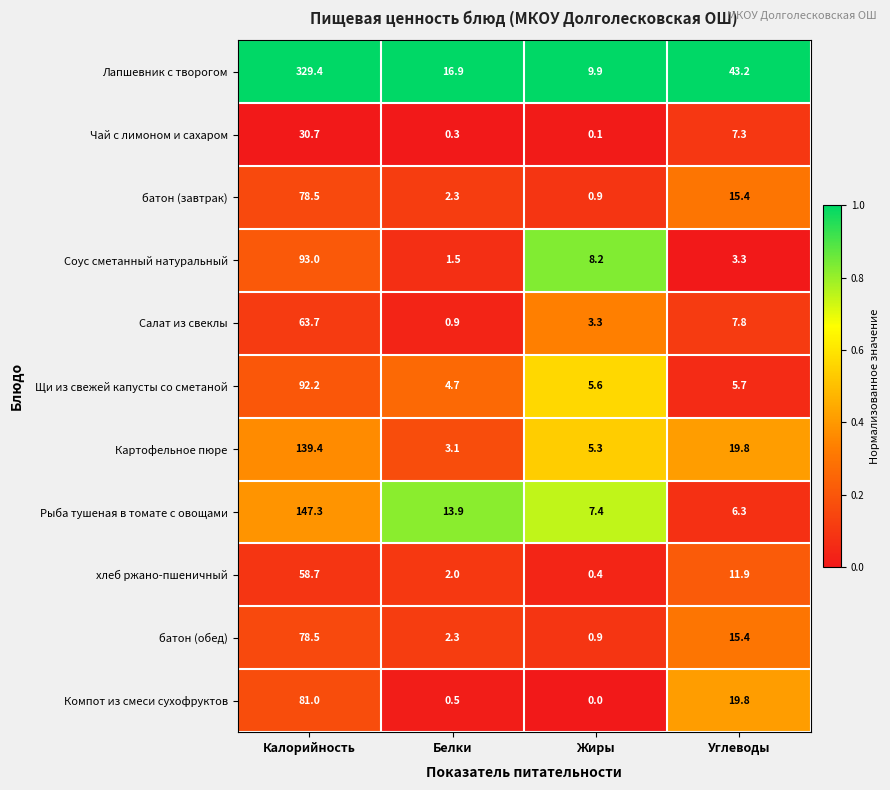

What is the total value across all series at Углеводы?

155.9